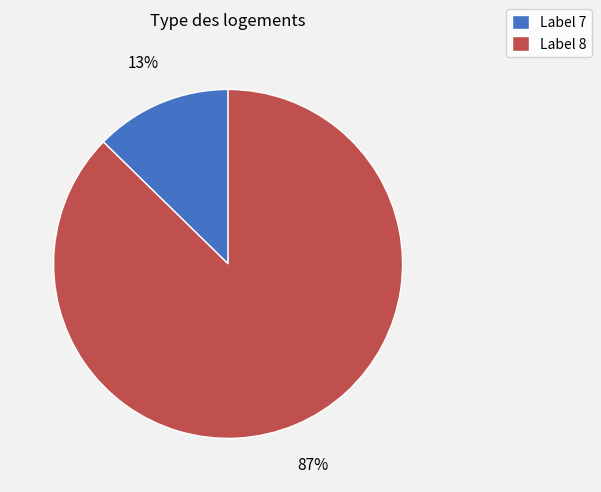

How many segments does this pie chart have?

2